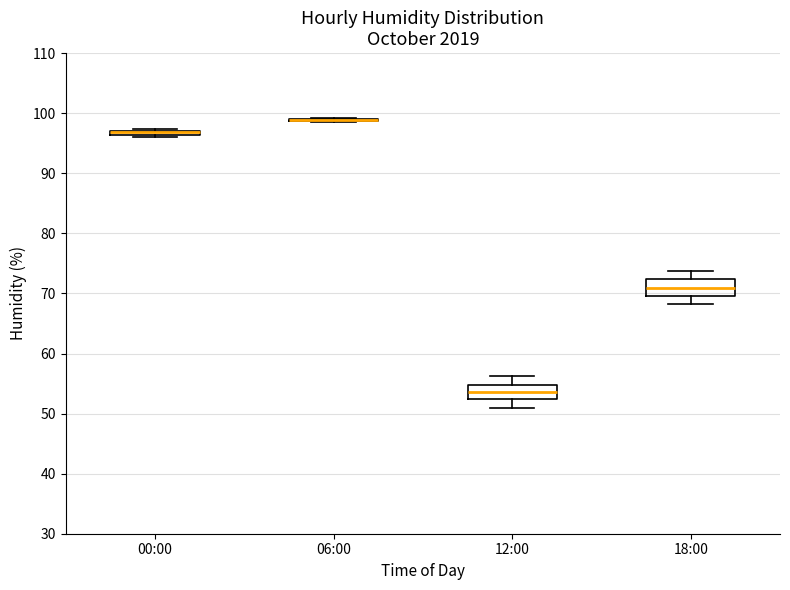

Where is the lower edge of the box for 00:00 on the y-axis? The values are not printed on the chart, so give them approximately, as read against the axis.

96